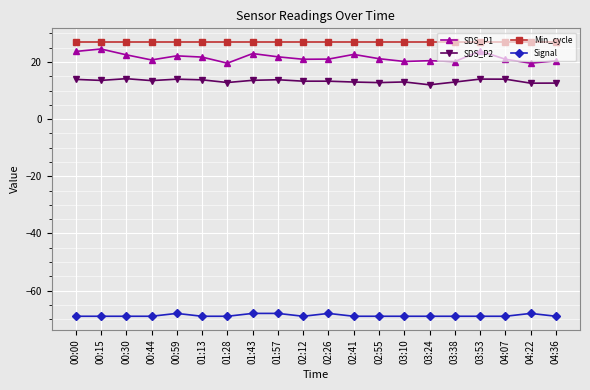

Is this an area chart (filled region under the line)?

No